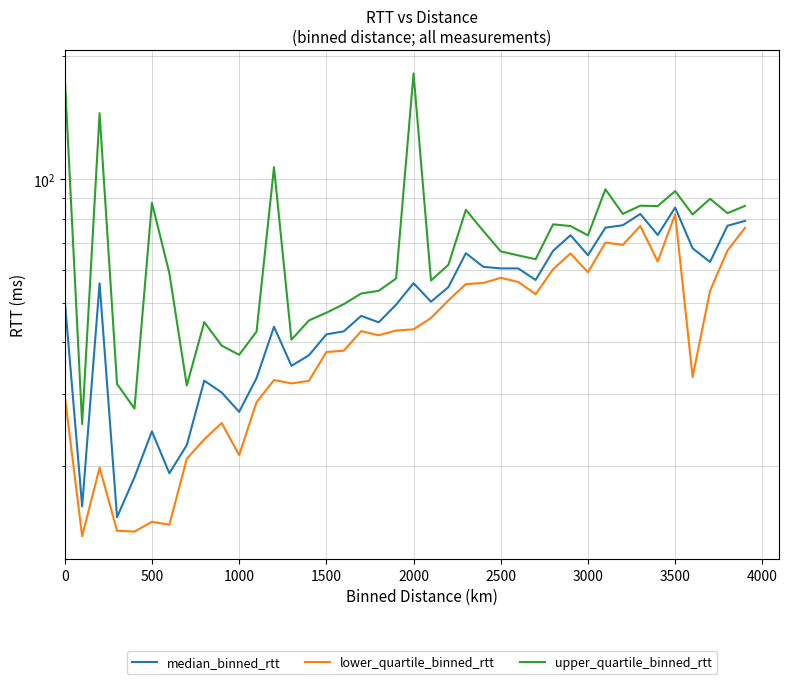

Count the number of categories in the chart.

40